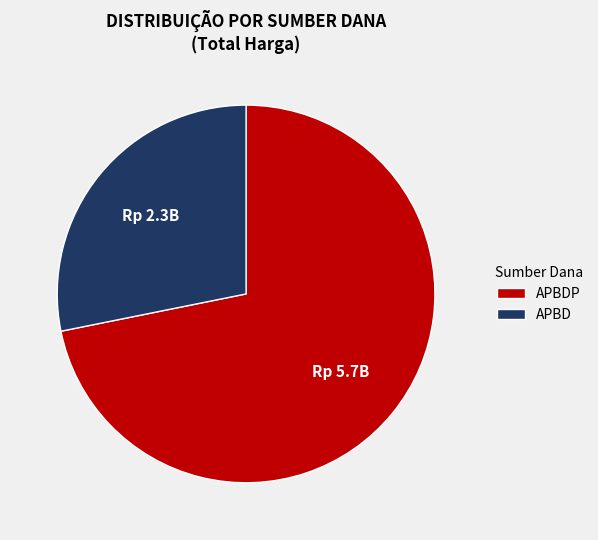

Rank the categories by value from highest to lowest.

APBDP, APBD